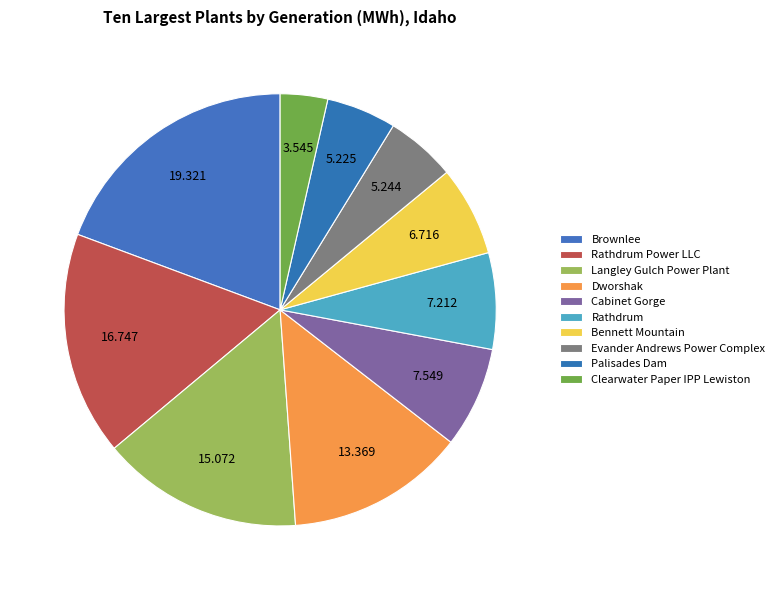

Is there a majority slice in this chart?

No